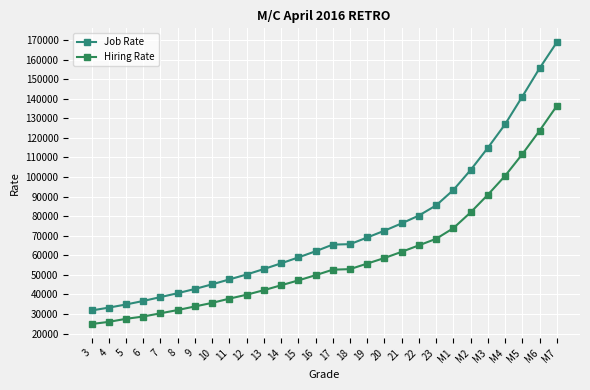

List the series in order of their overall mean, lowest first.

Hiring Rate, Job Rate